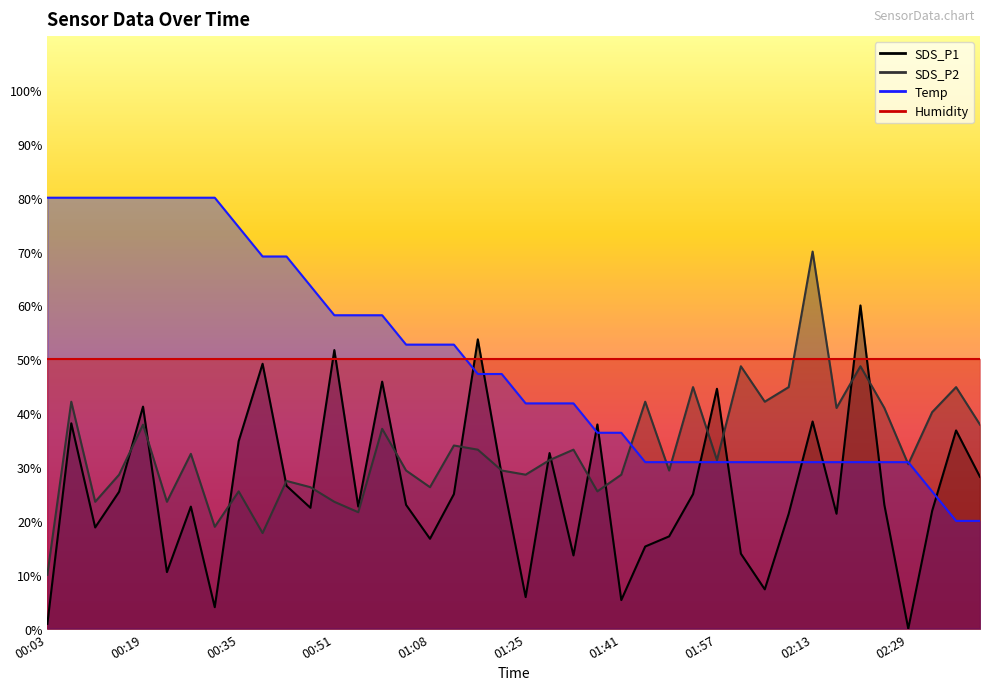

What is the label of the 29th point from the left?

01:57